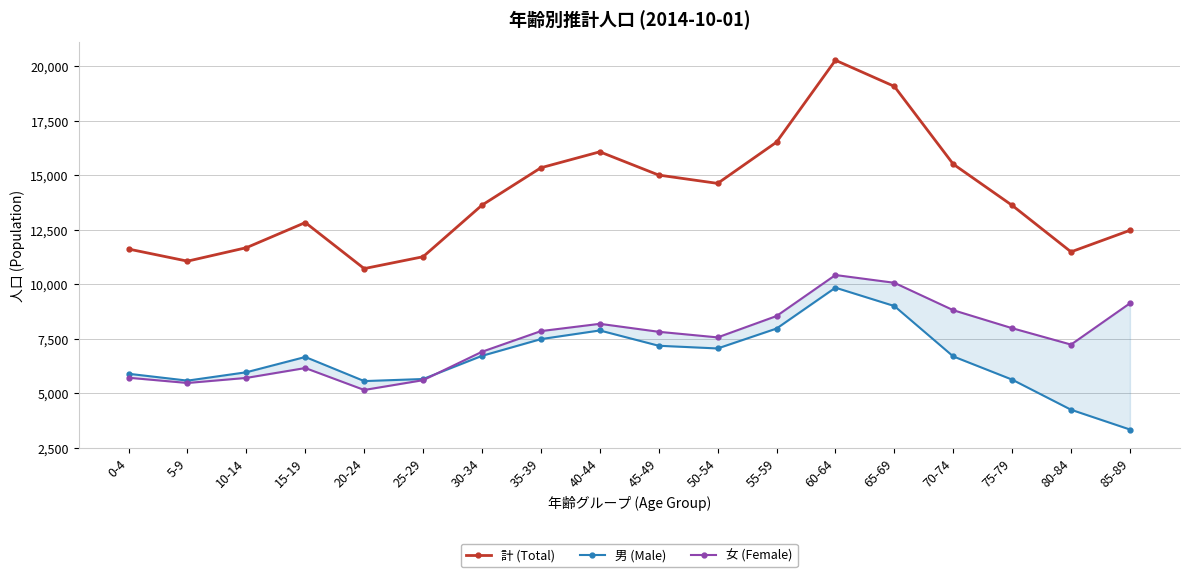

In 女 (Female), how many points are higher than both neighbors (excluding endpoints)?

3